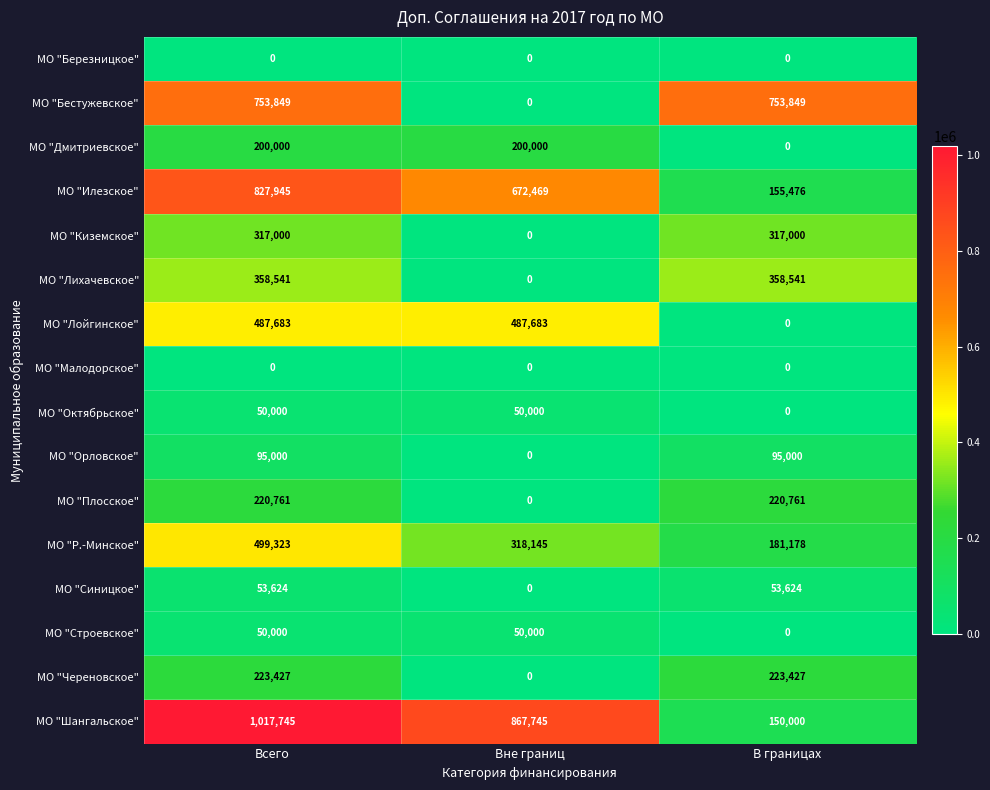

Which label corresponds to the largest value in the chart?

Всего